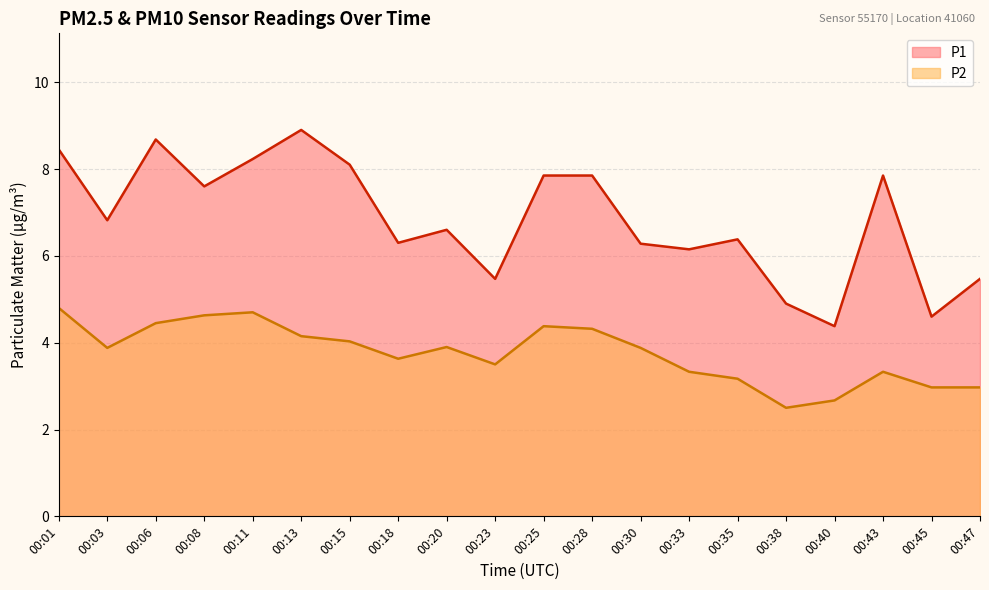

The value of P1 at 00:38 is 4.9. True or false?

True